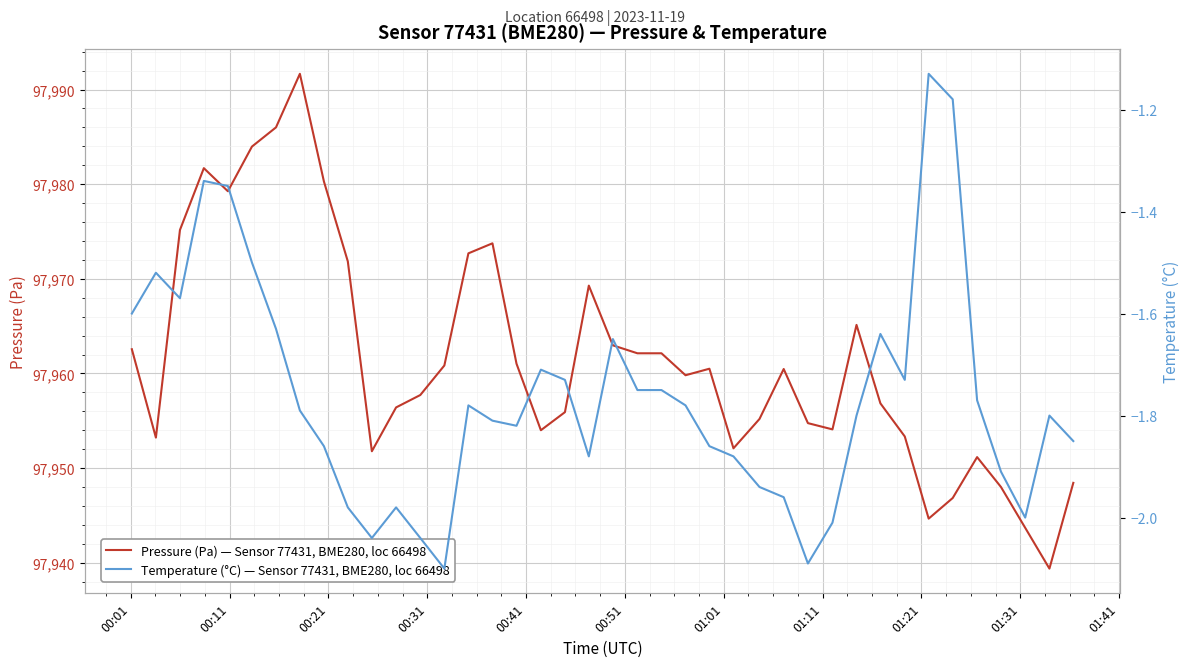

What is the difference between the maximum and minimum values in the Pressure (Pa) — Sensor 77431, BME280, loc 66498 series?

52.3